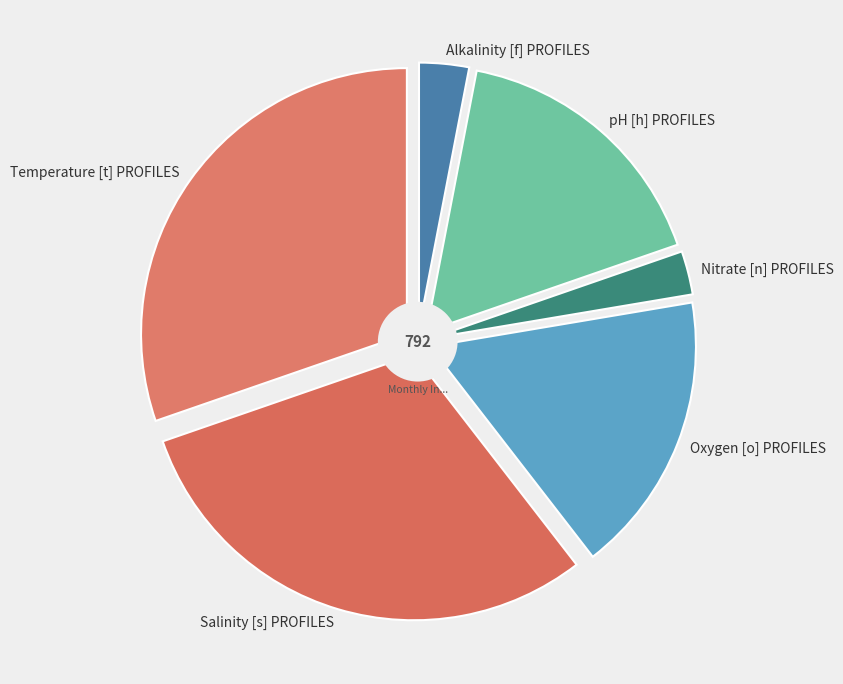

Is Temperature [t] PROFILES the majority of the pie?

No